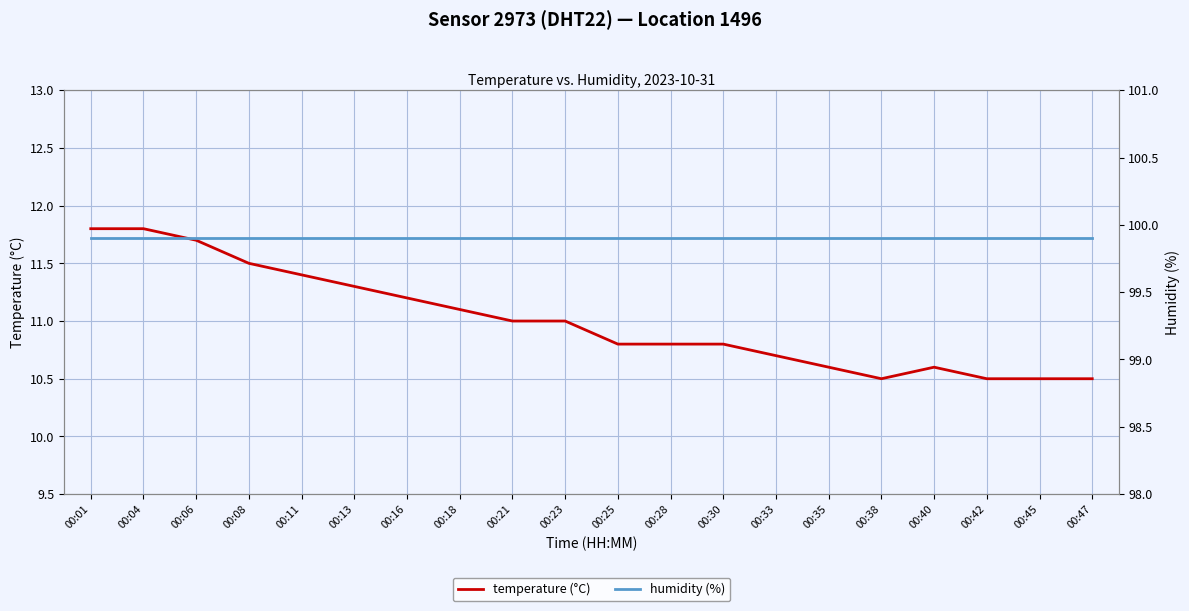

Between 00:25 and 00:35, which series saw the biggest shift?

temperature (°C)